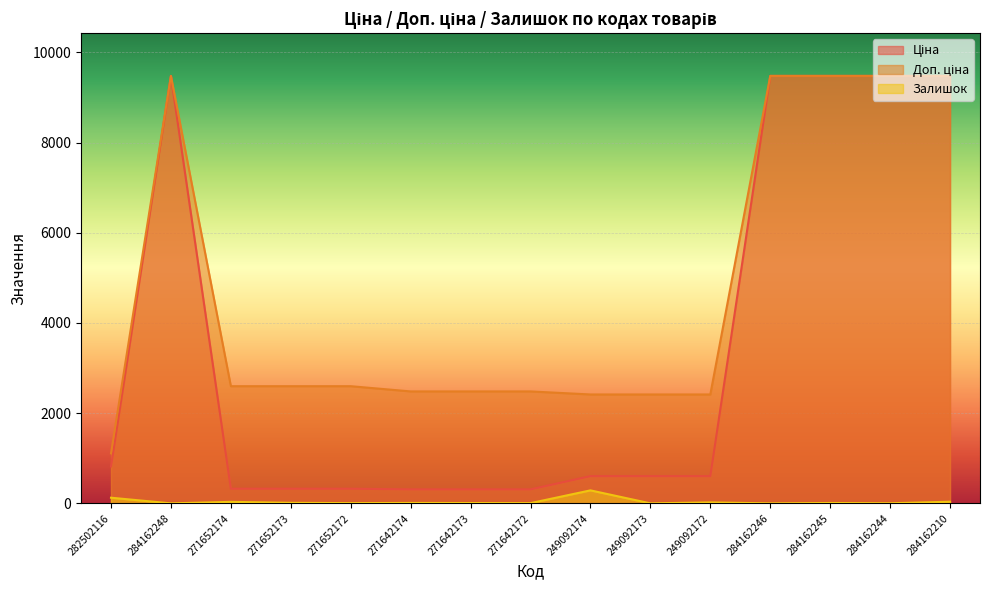

True or false: Ціна has a value of 603.7 at 249092172.

True